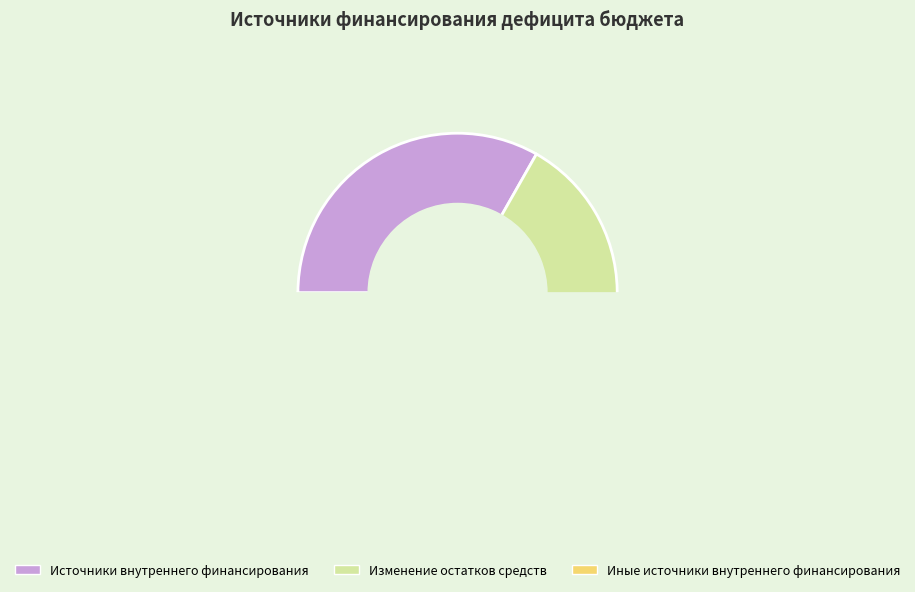

To the nearest percent, what is the combined percentage of Изменение остатков средств and Источники внутреннего финансирования?

99%